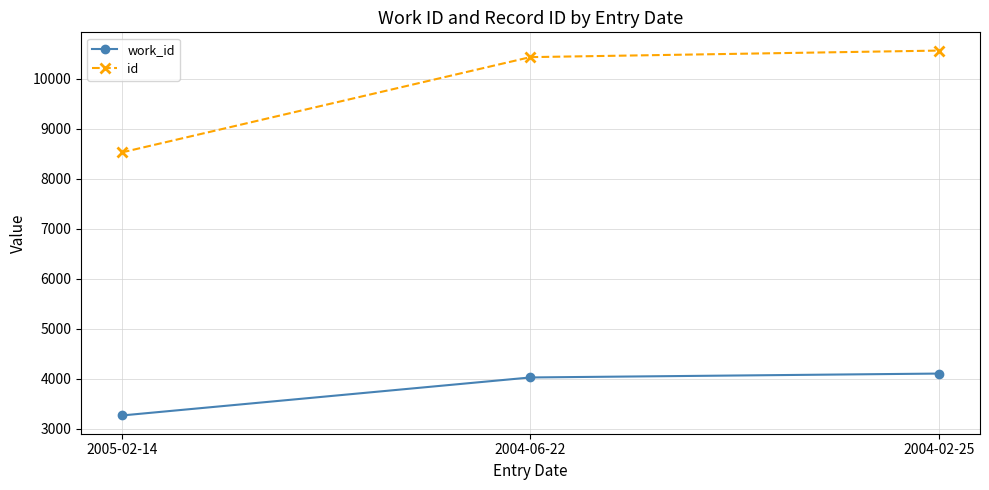

At which label is work_id closest to 3687?

2004-06-22